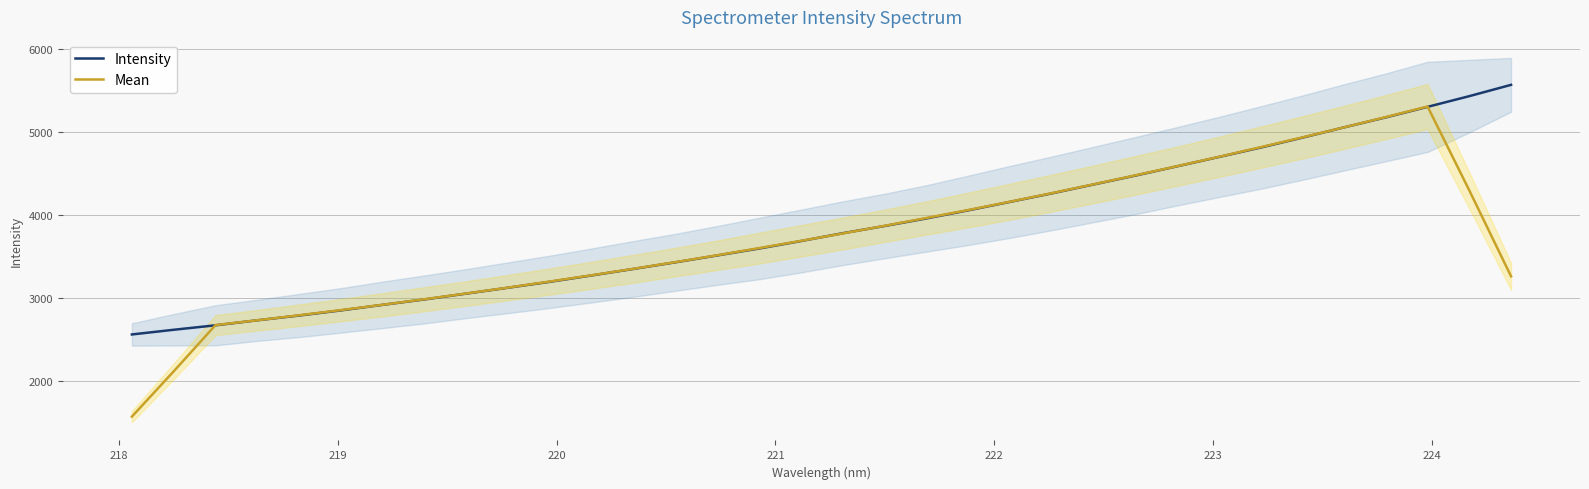

True or false: Intensity has more than 2 interior local peaks.

False